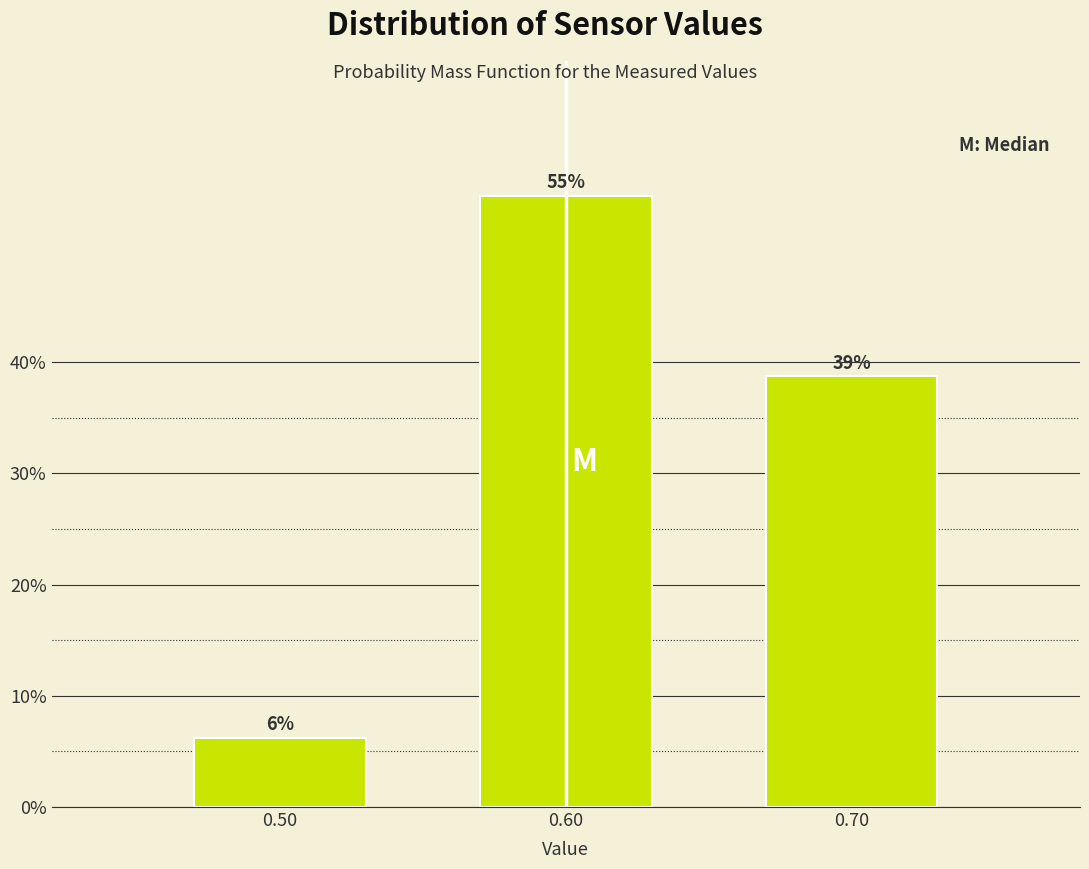

Does the chart contain any negative values?

No